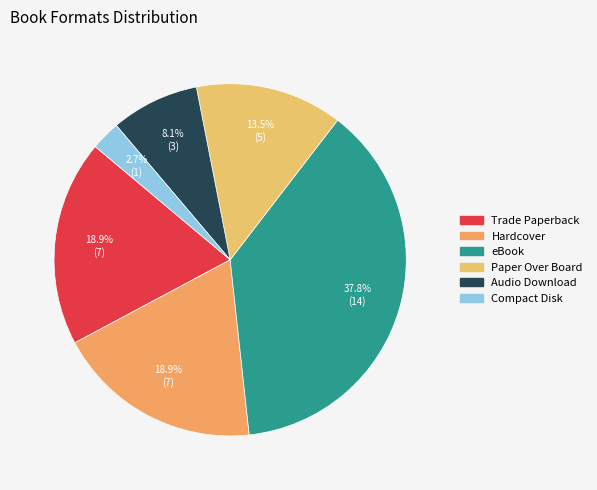

Does any single category account for the majority?

No